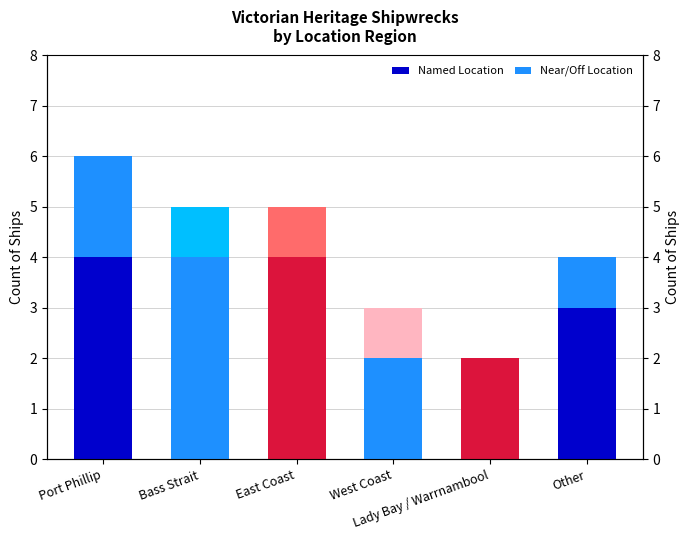

How many values in the Near/Off Location series are below 1?

1